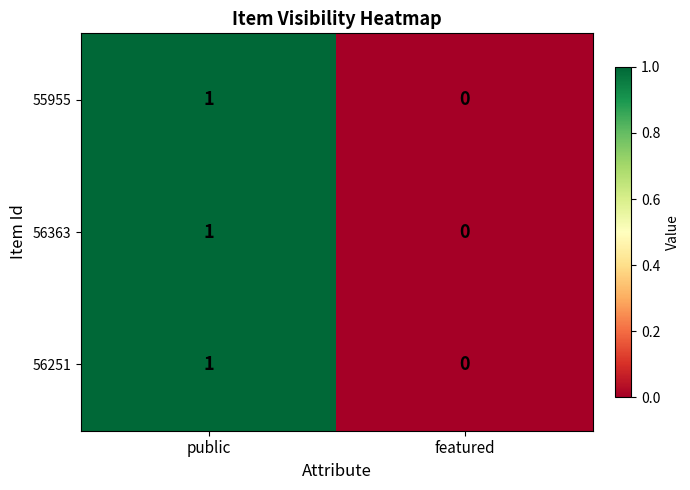

List the labels in order of 56251 value, smallest first.

featured, public